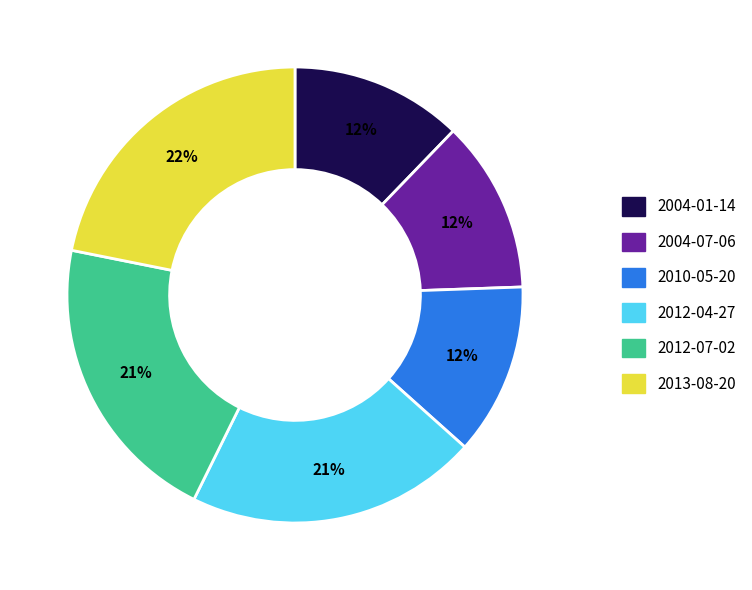

Which category has the biggest portion of the pie?

2013-08-20